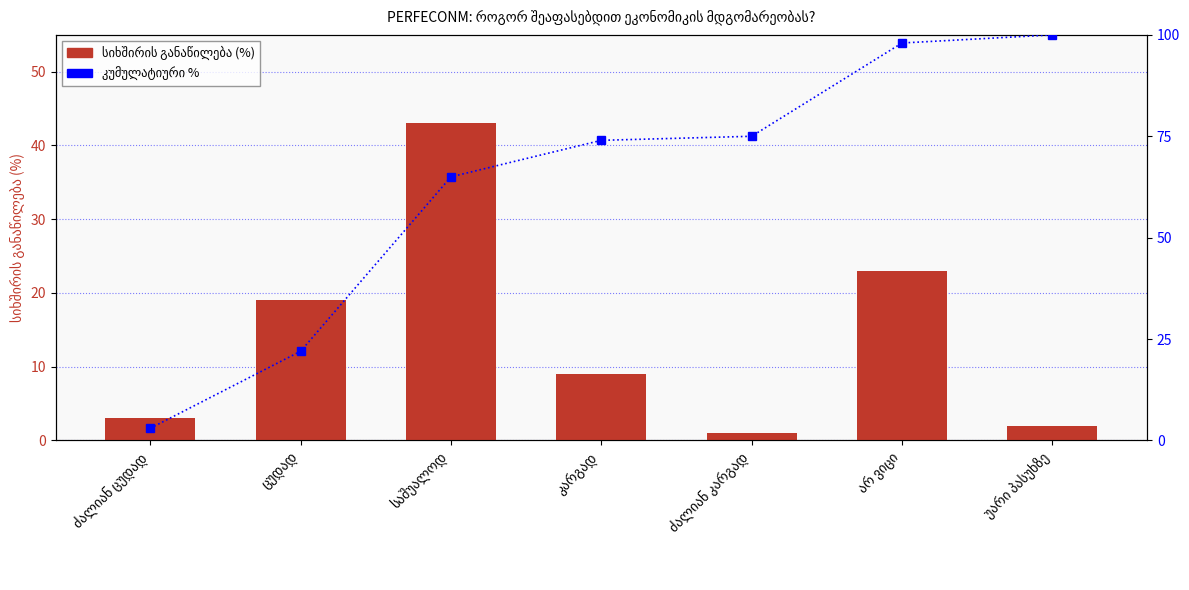

What position from the right is ძალიან კარგად?

3